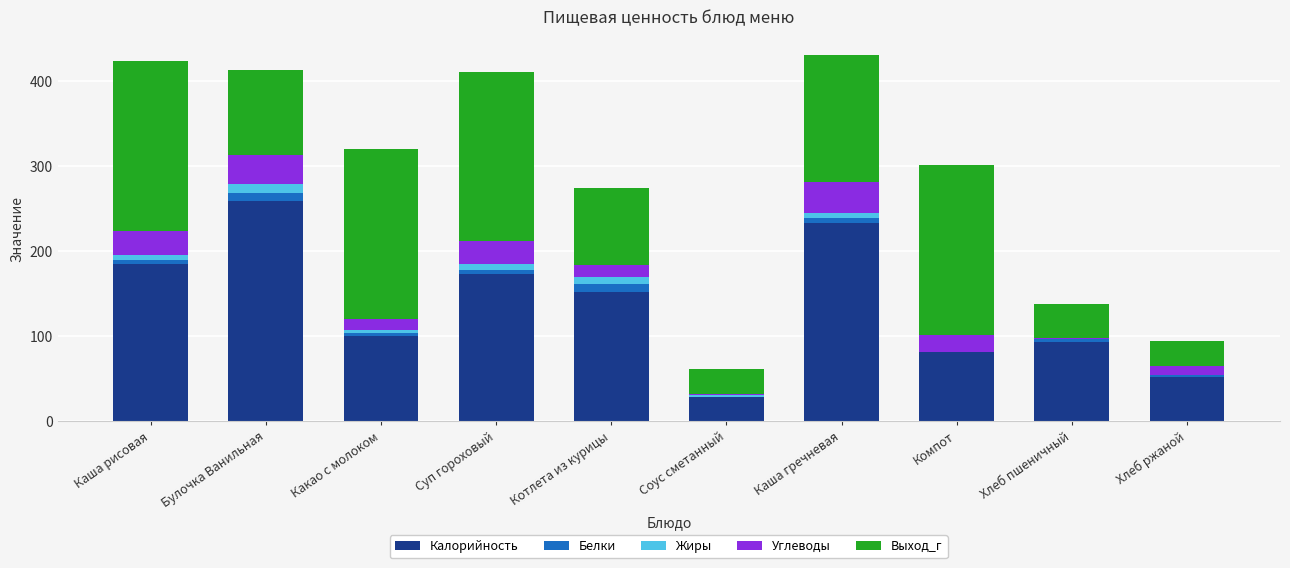

The Калорийность series shows 27.8 at Соус сметанный. True or false?

True